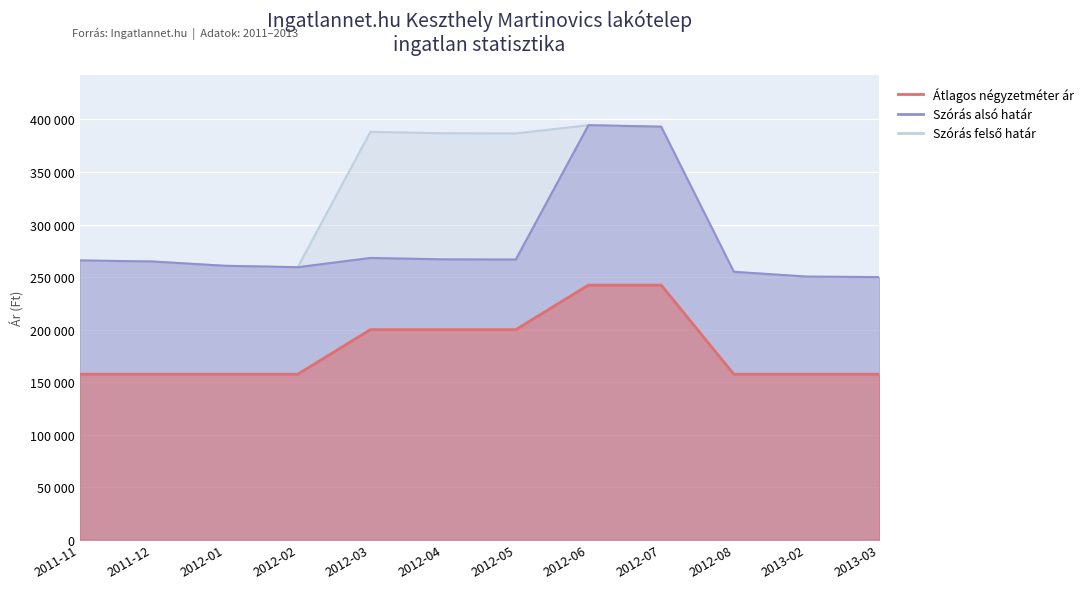

What is the smallest value displayed?

157500